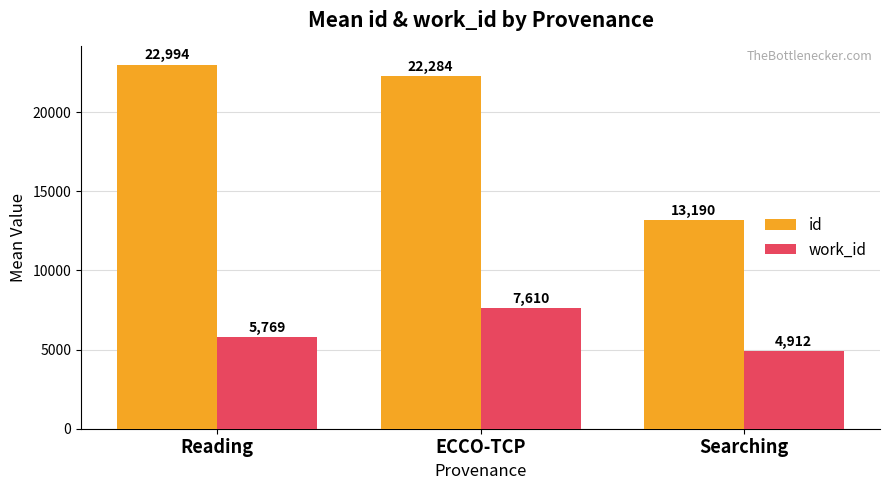

The id series shows 19317.6 at Searching. True or false?

False